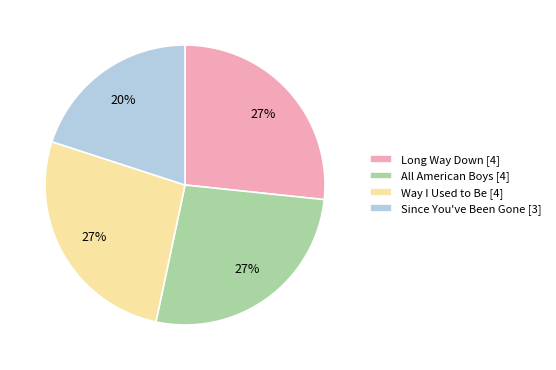

What is the smallest slice in the pie chart?

Since You've Been Gone